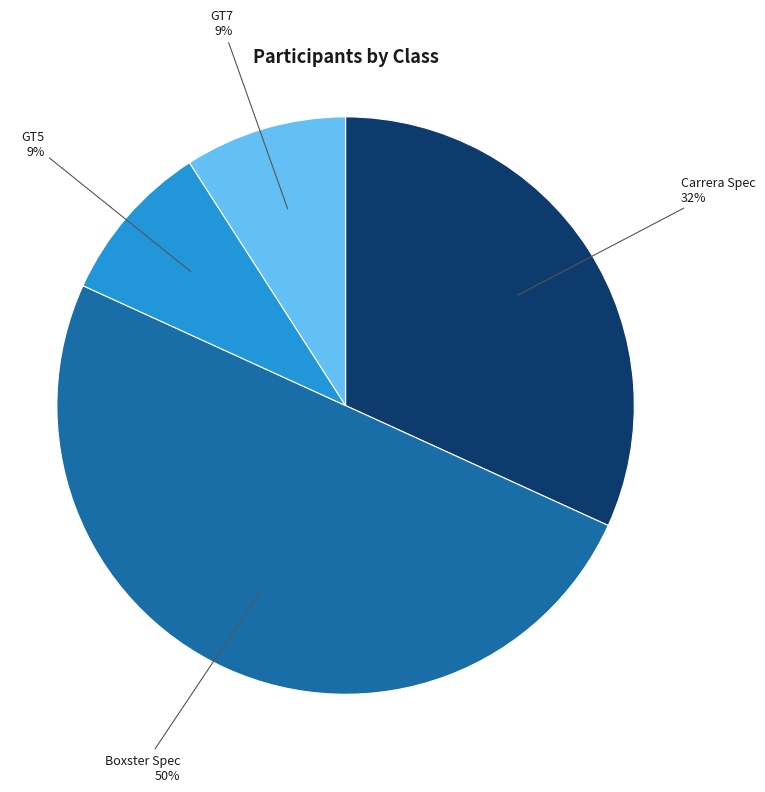

Is Carrera Spec the majority of the pie?

No